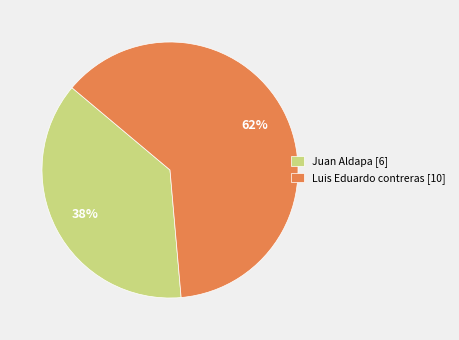

Which has a higher value, Juan Aldapa [6] or Luis Eduardo contreras [10]?

Luis Eduardo contreras [10]